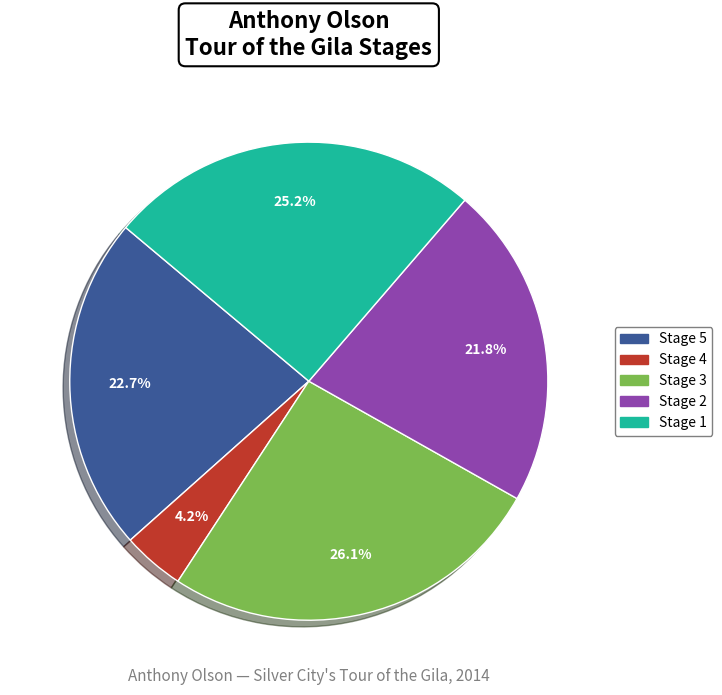

Does Stage 4 represent more than half of the total?

No